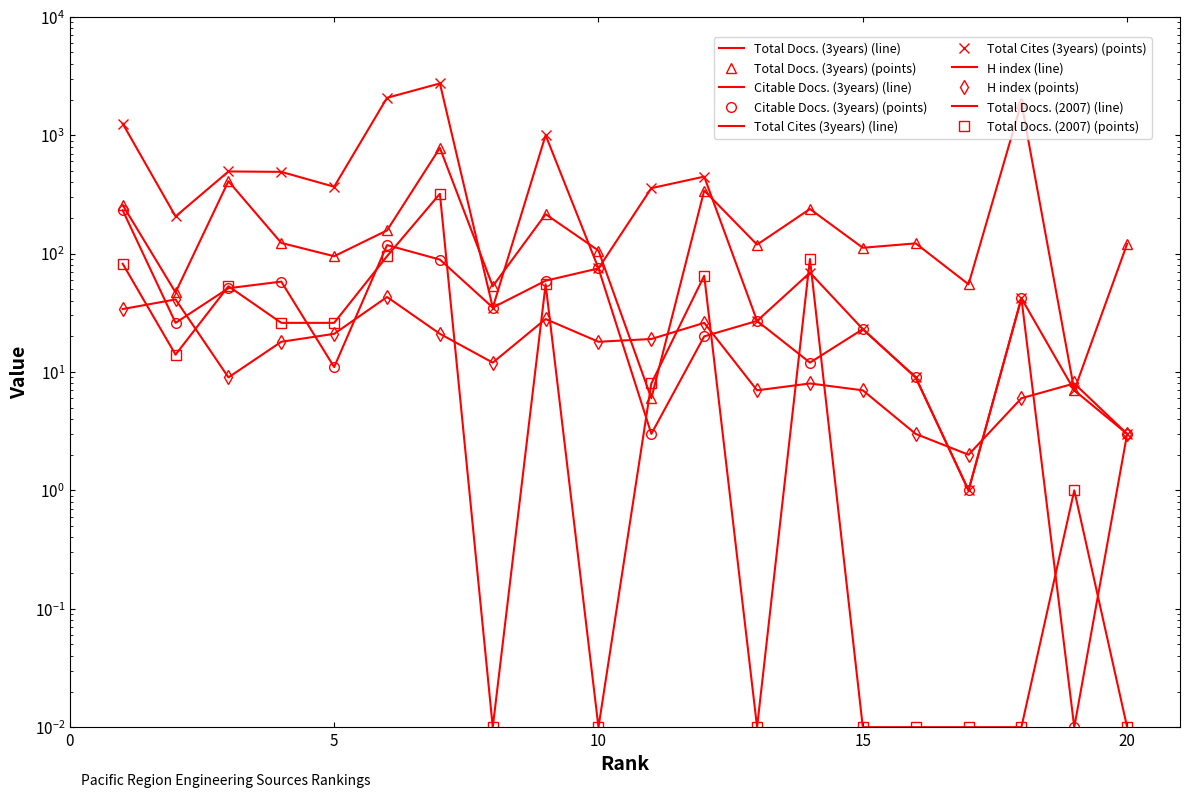

True or false: Citable Docs. (3years) and Total Docs. (3years) cross at least once.

False